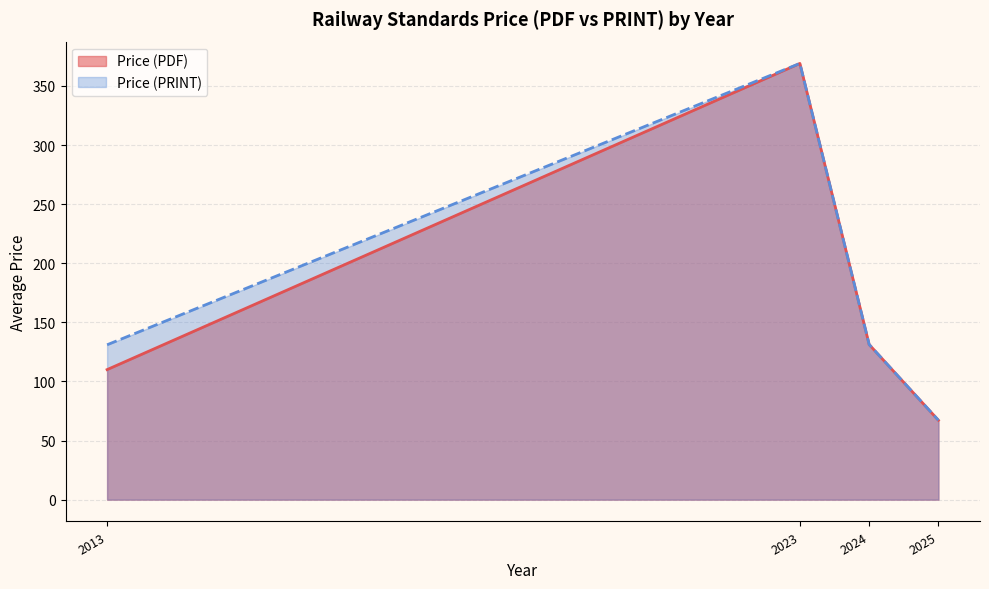

Which series changed the most between 2025 and 2024?

Price (PDF)